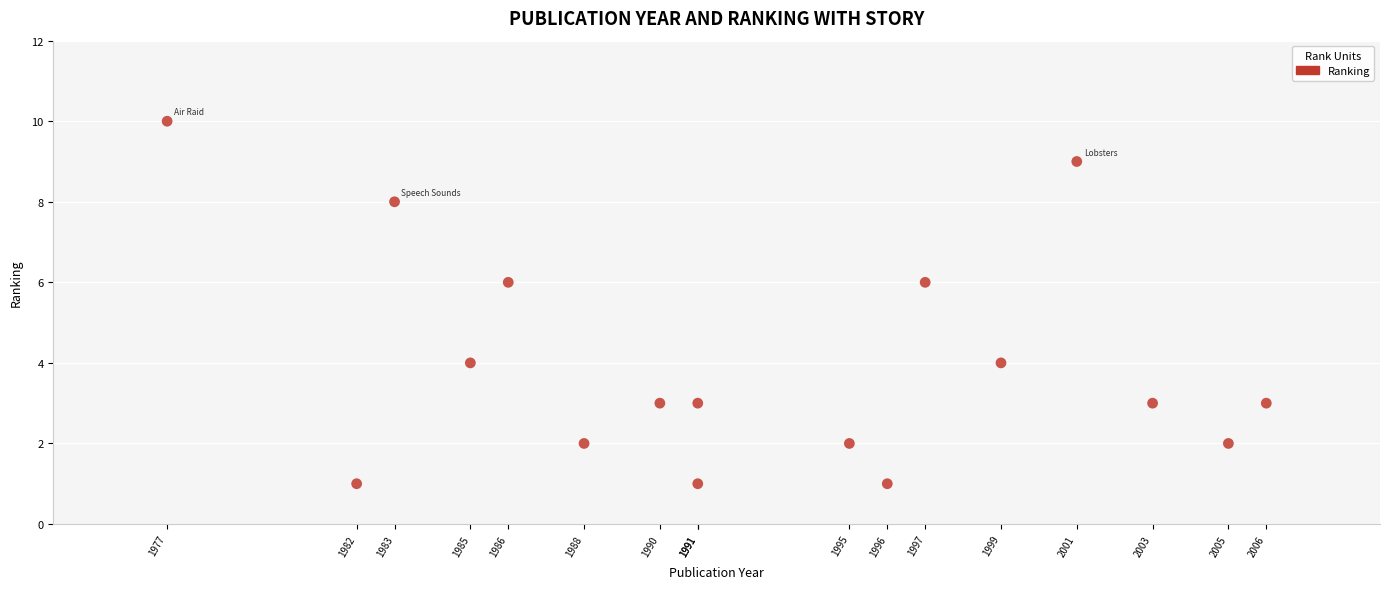

What is the range of Y values (max minus min)?

9